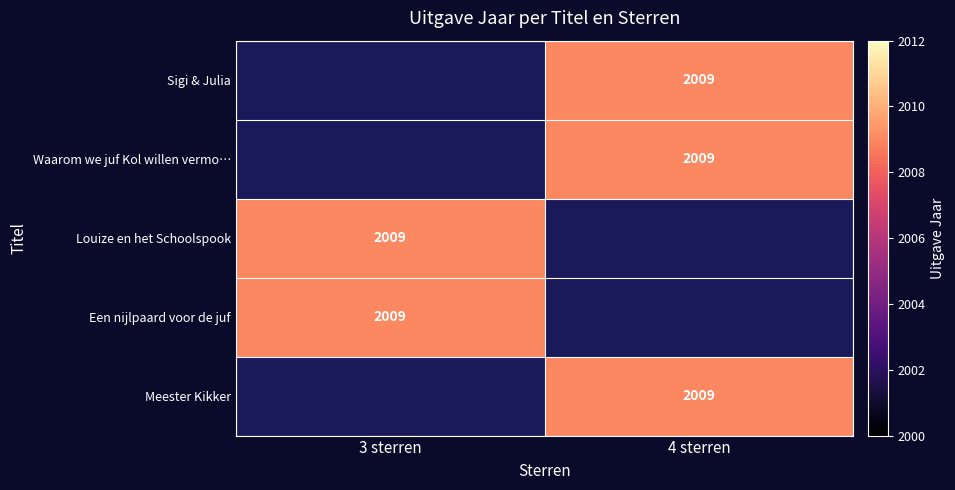

What is the smallest value displayed?

2009.0